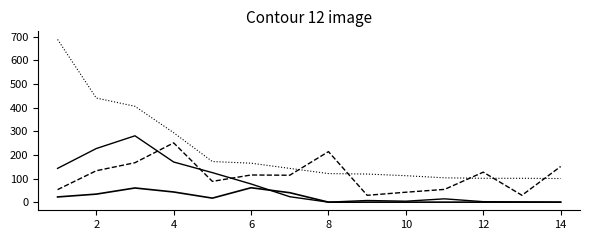

How many lines are shown in the chart?

4